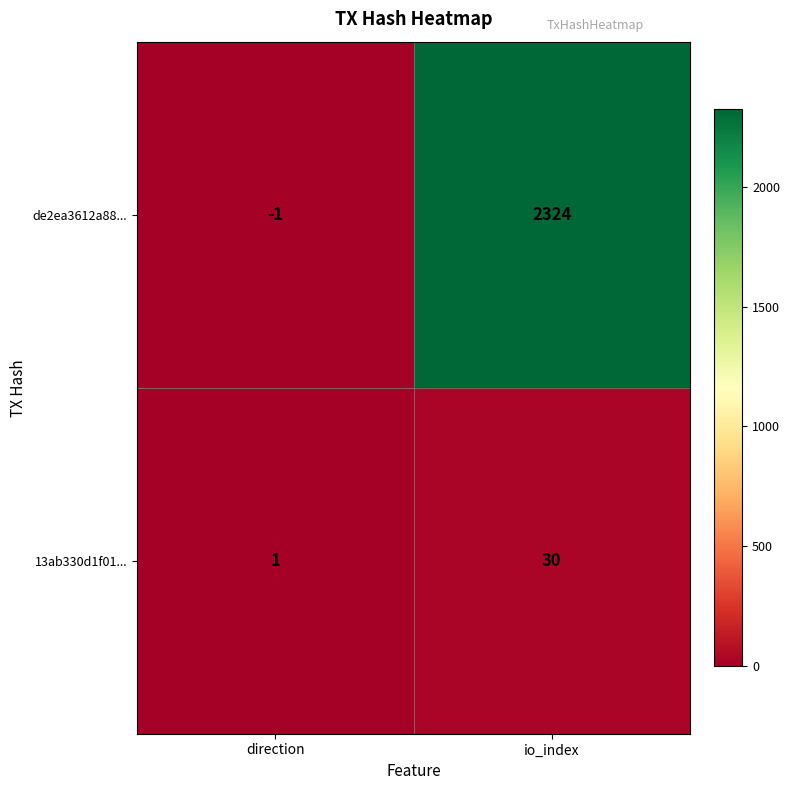

What is the average value of the 13ab330d1f01... series?

16